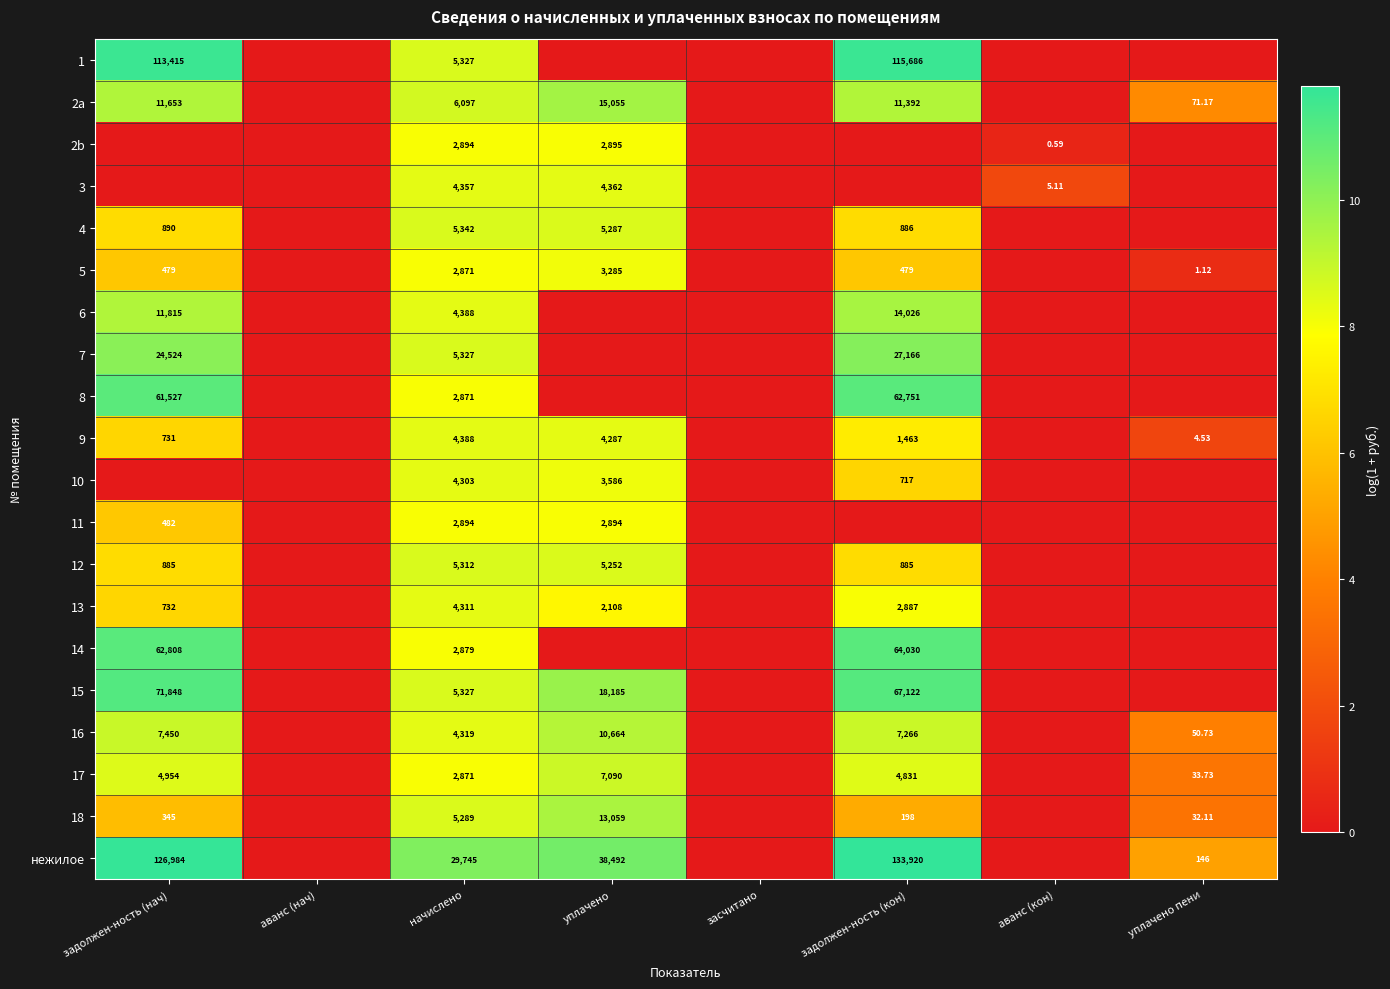

What is the difference between the maximum and minimum values in the нежилое series?

11.8